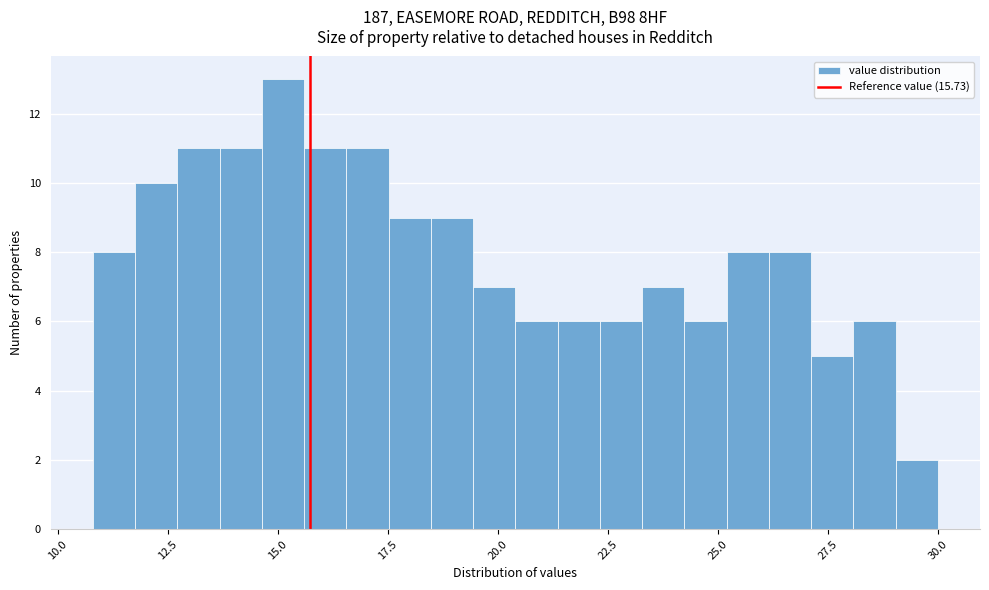

Around what value on the x-axis is the tallest bar? Give the approximate position of its centre, as read against the axis.

15.0